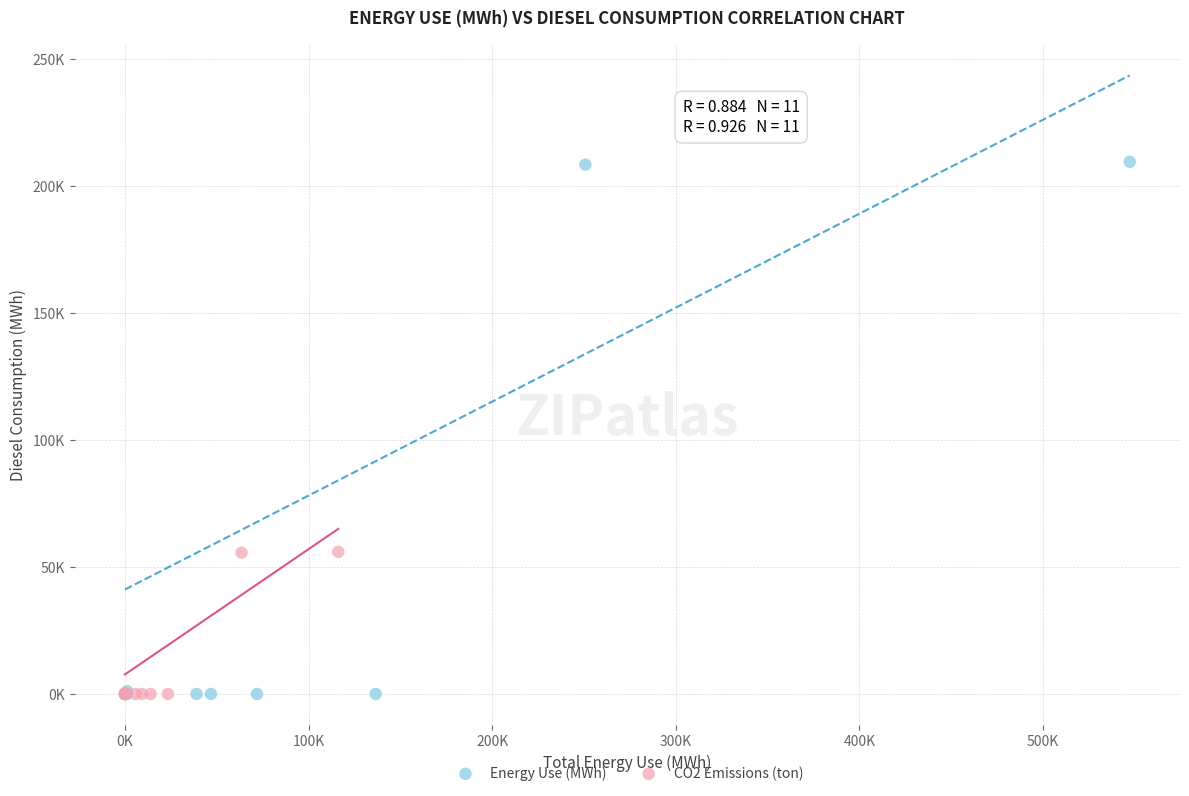

Which series reaches the maximum Y coordinate?

Energy Use (MWh)